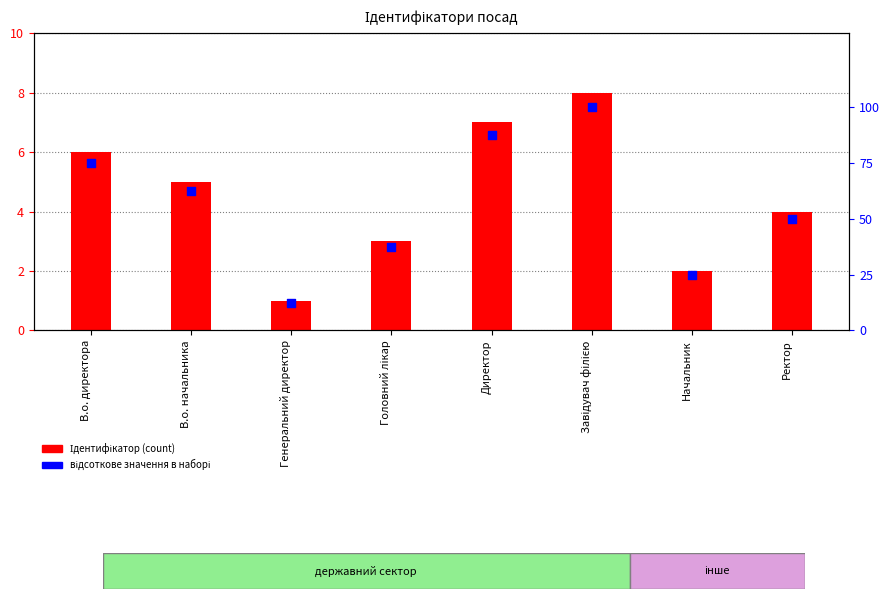

At which category is the sum across all series the highest?

Завідувач філією